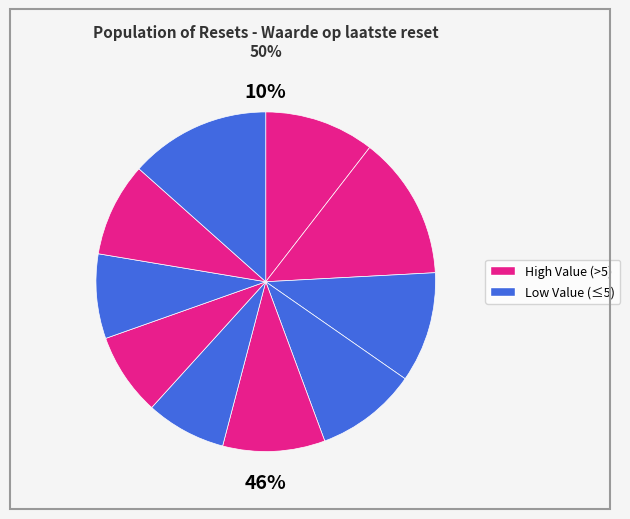

How many segments does this pie chart have?

10